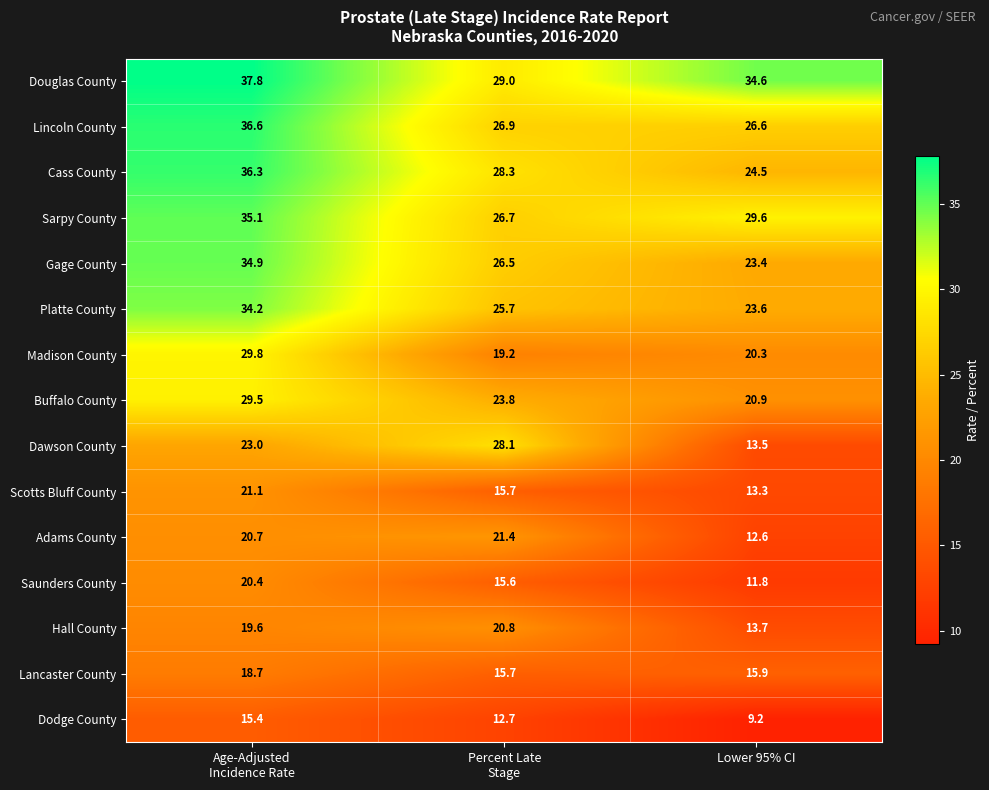

Which series changed the most between Percent Late
Stage and Lower 95% CI?

Dawson County